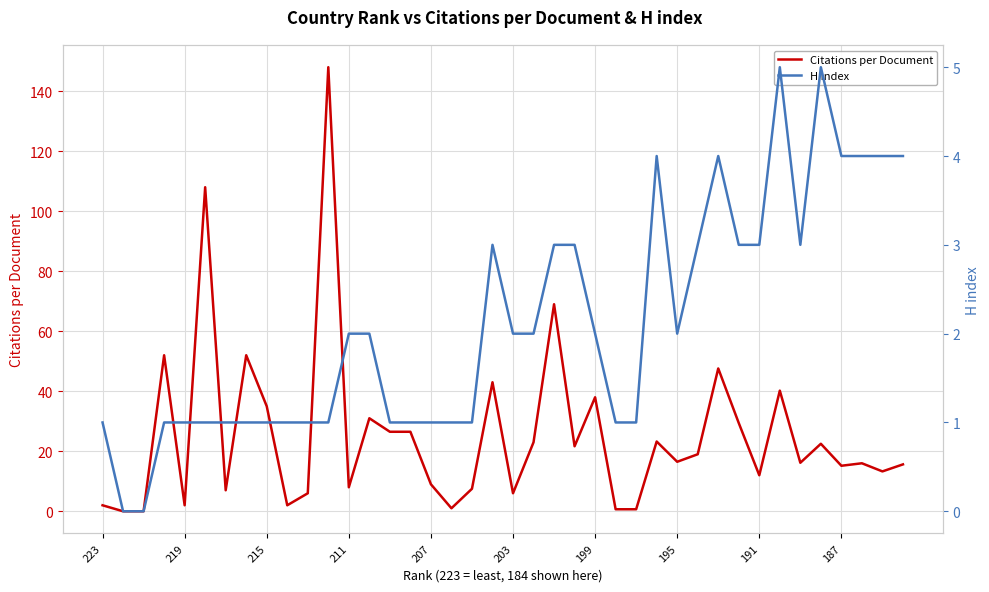

Count the H index values in the range 1 to 3.

30